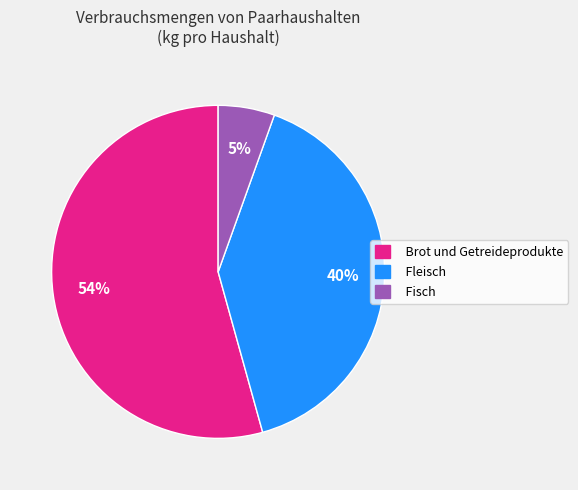

Combined, do Brot und Getreideprodukte and Fleisch account for over 50%?

Yes